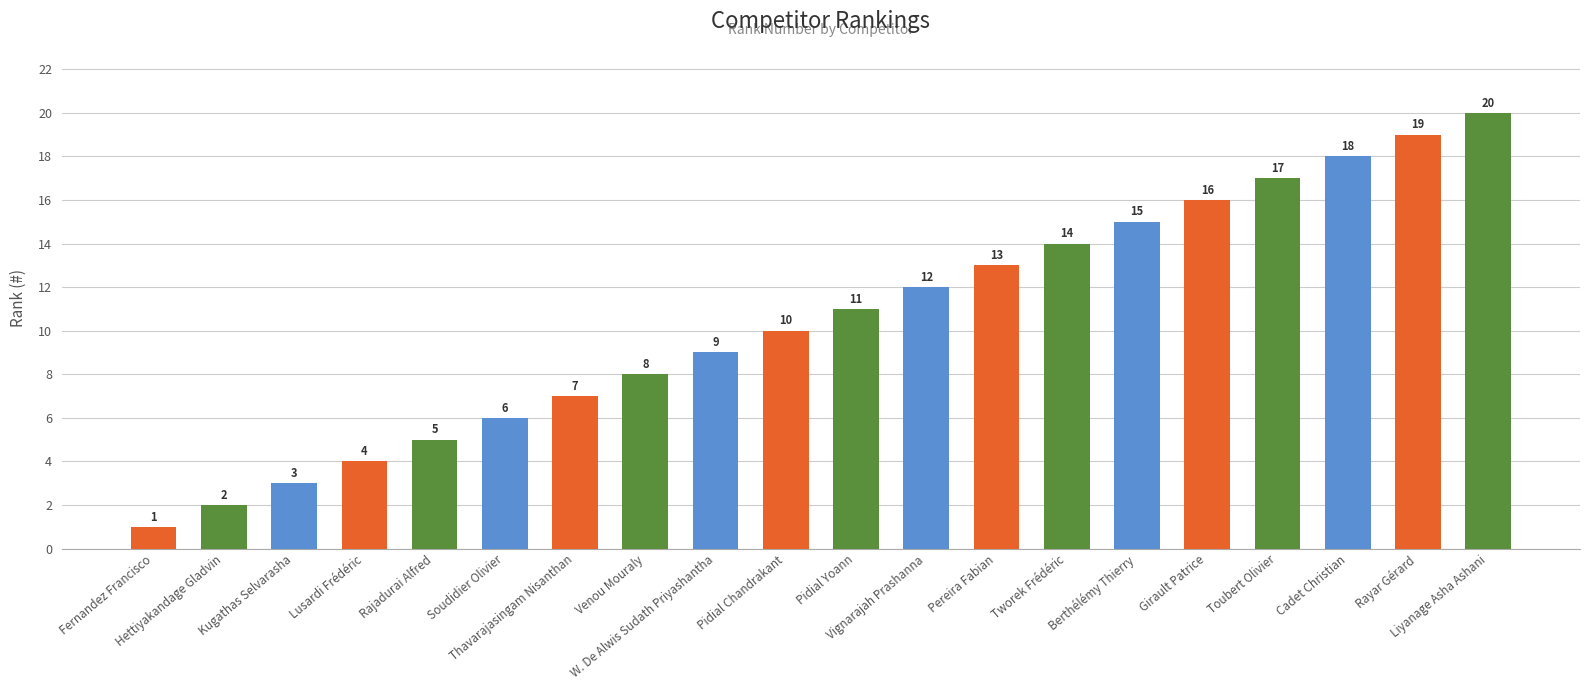

At which label is the value closest to 10?

Pidial Chandrakant